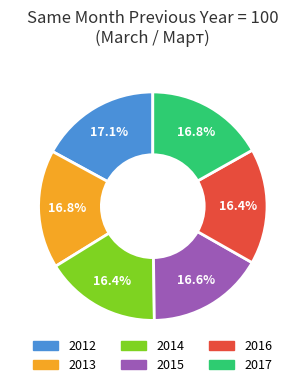

Approximately how many times larger is the value at 2014 compared to 2012?

1.0